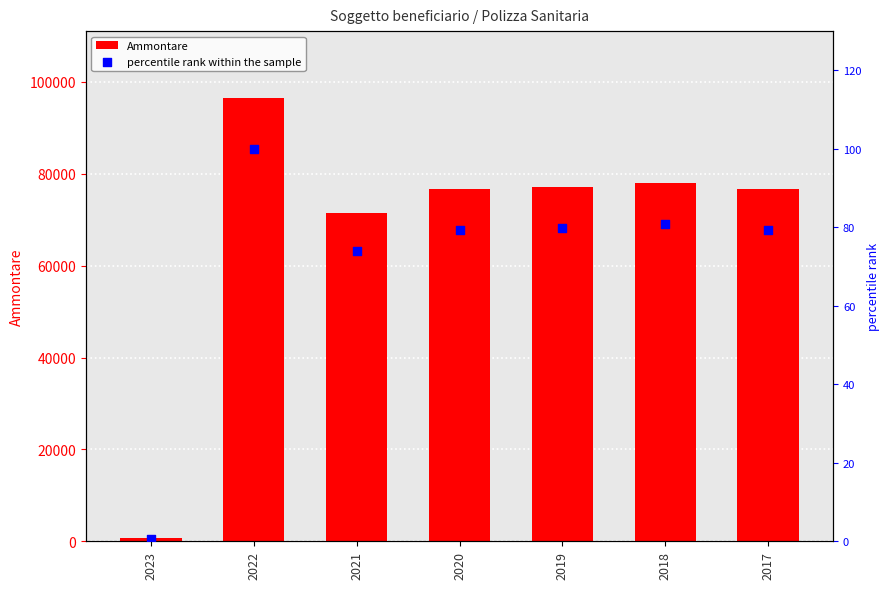

At how many categories does at least one series exceed 66548?

6